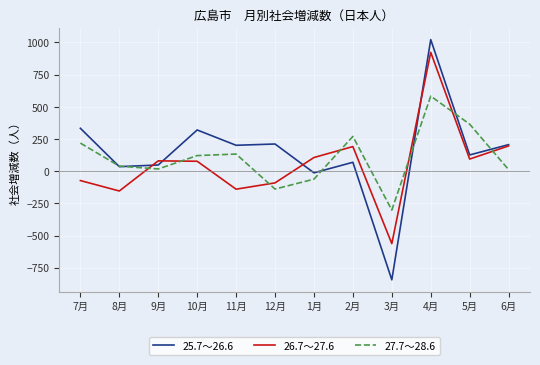

What is the difference between the second highest and second lowest values in the 25.7～26.6 series?

346